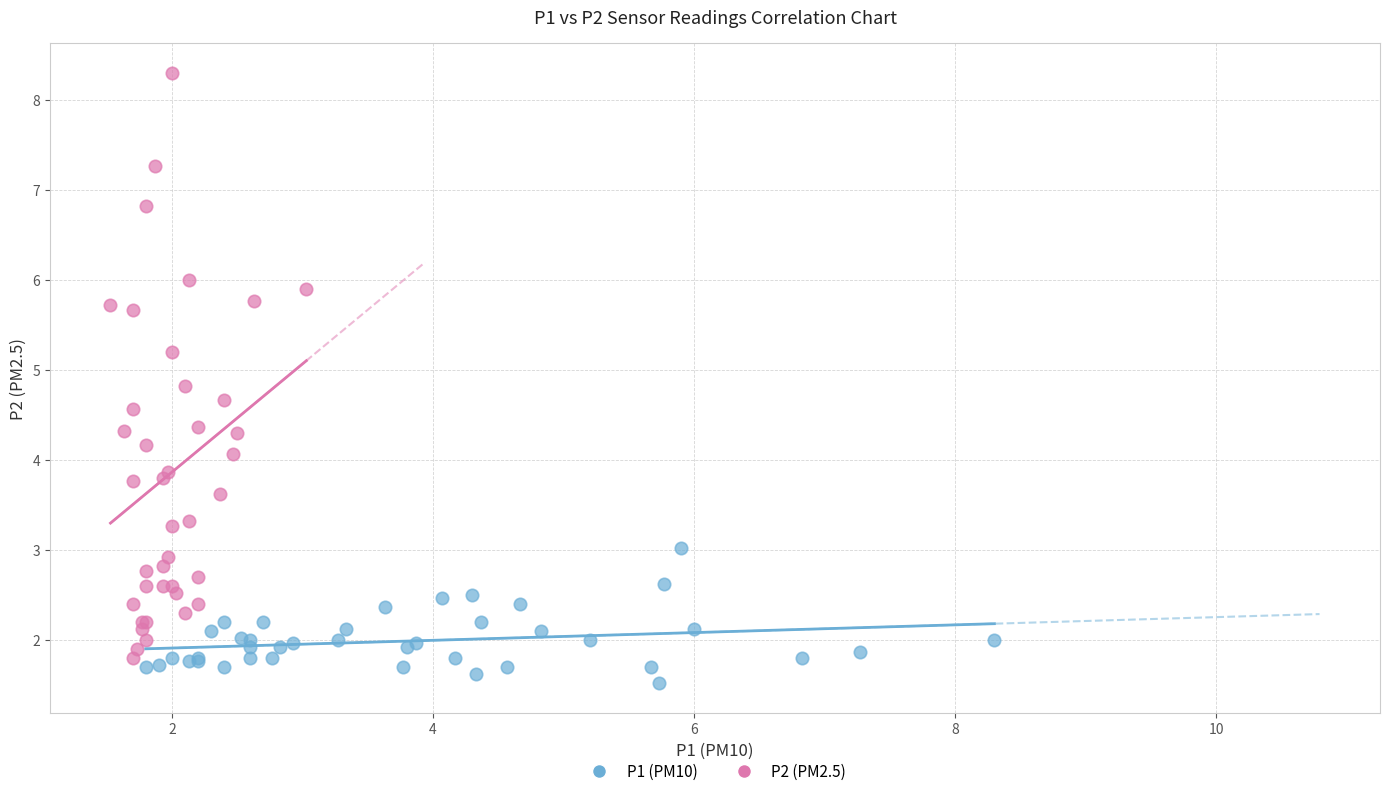

Which series has the widest spread of Y values?

P2 (PM2.5)